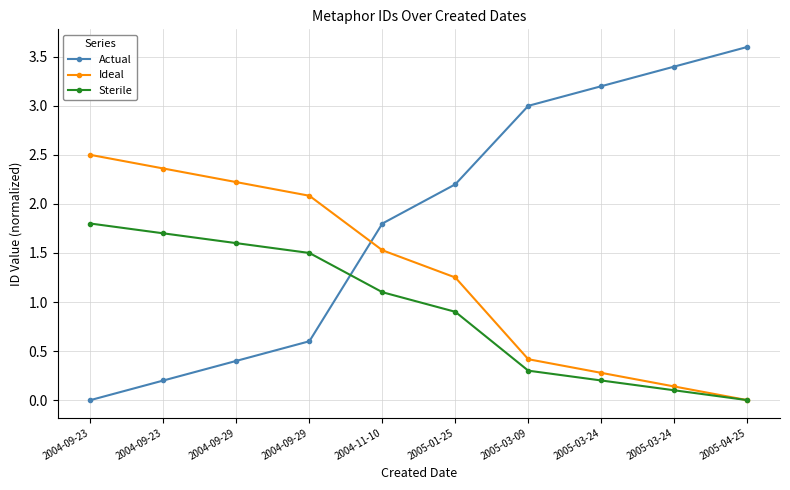

How many times do Actual and Sterile cross each other?

1